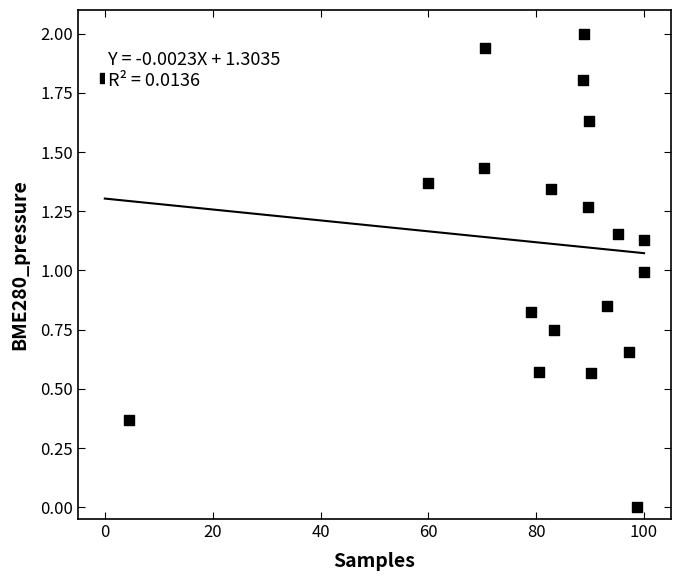

What is the range of Y values (max minus min)?

2.0